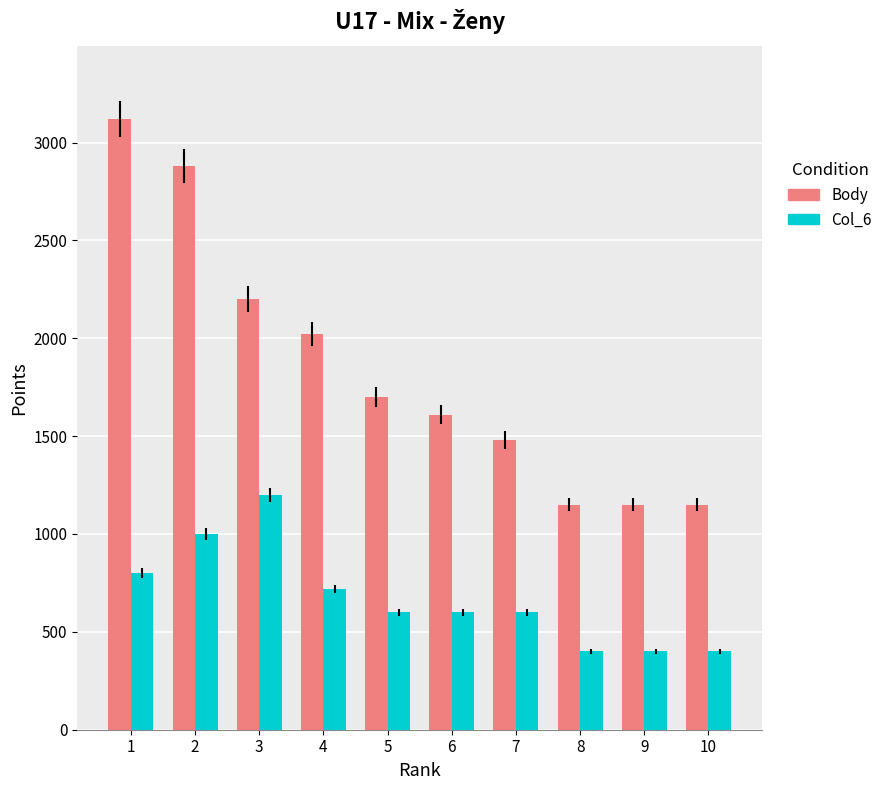

The Col_6 series shows 671 at 2. True or false?

False